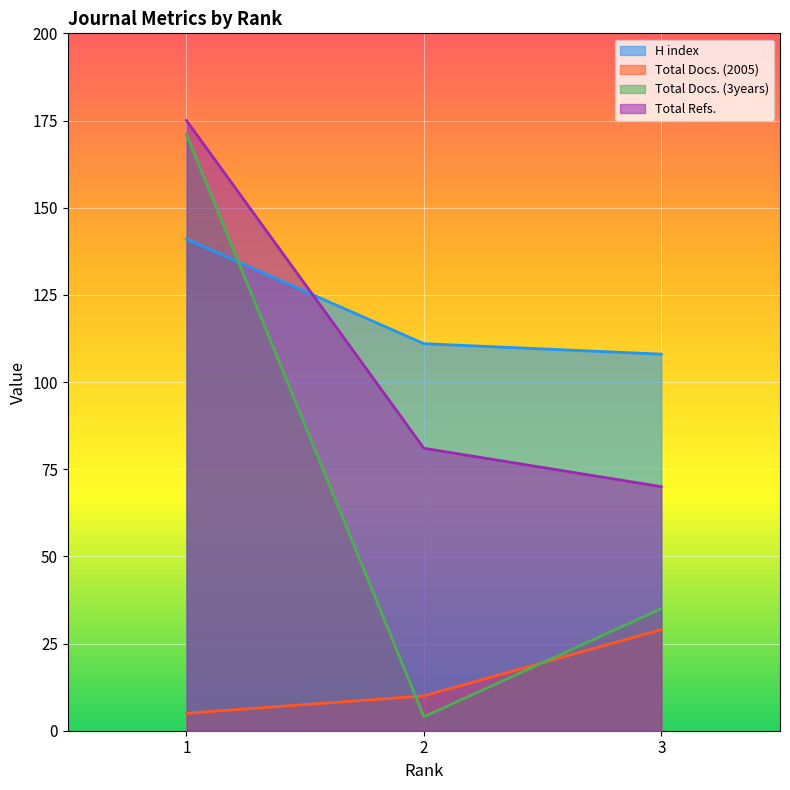

Which series has the widest spread of values?

Total Docs. (3years)